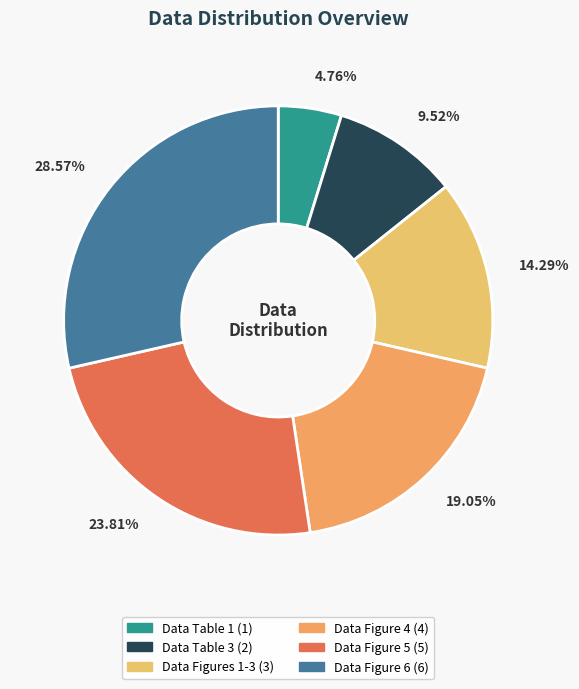

Rank the categories by value from lowest to highest.

Data Table 1, Data Table 3, Data Figures 1-3, Data Figure 4, Data Figure 5, Data Figure 6